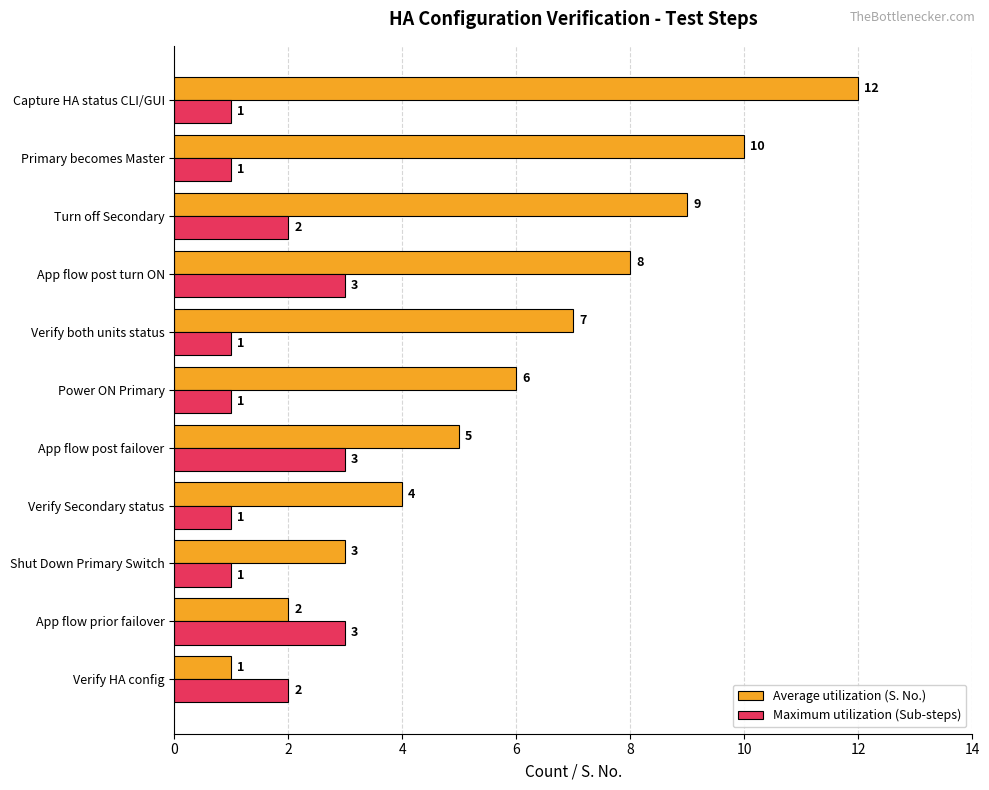

How many data points in Maximum utilization (Sub-steps) are above 1?

5